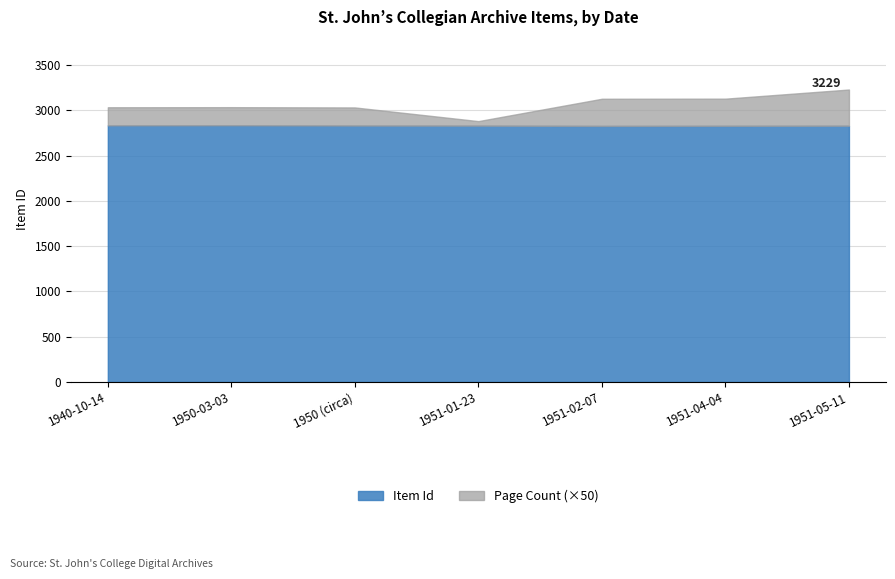

Which has a higher value, 1950 (circa) or 1951-05-11?

1950 (circa)